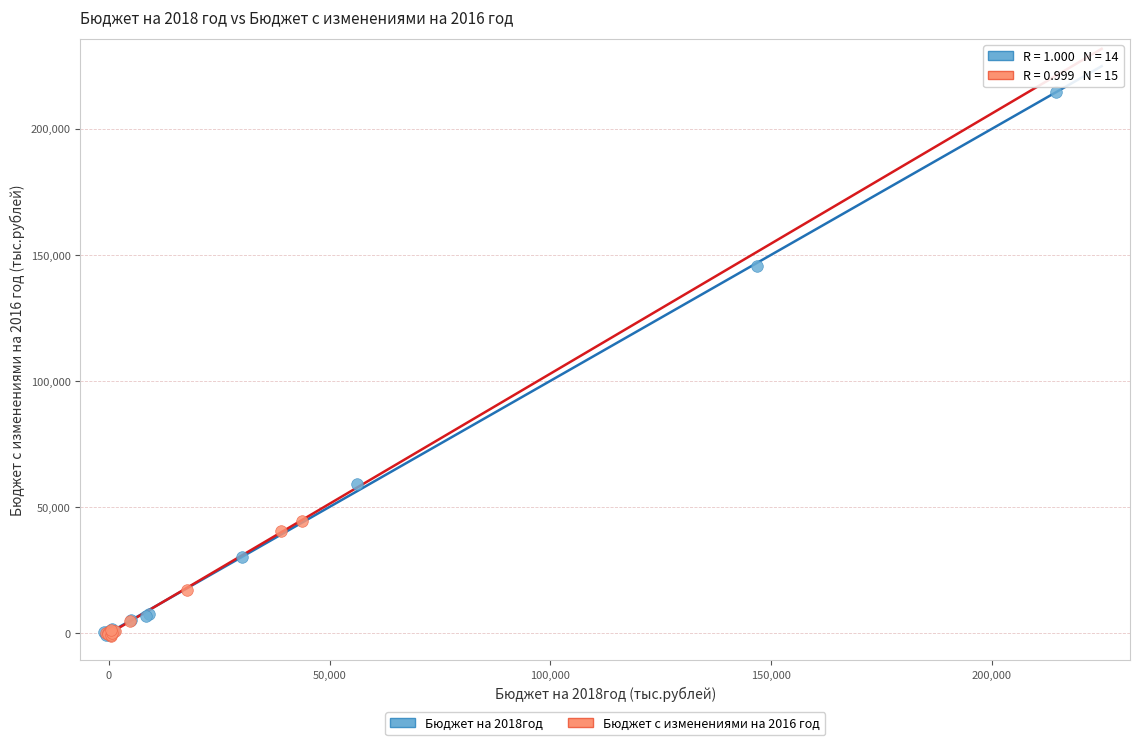

Which series has the widest spread of Y values?

Бюджет на 2018год